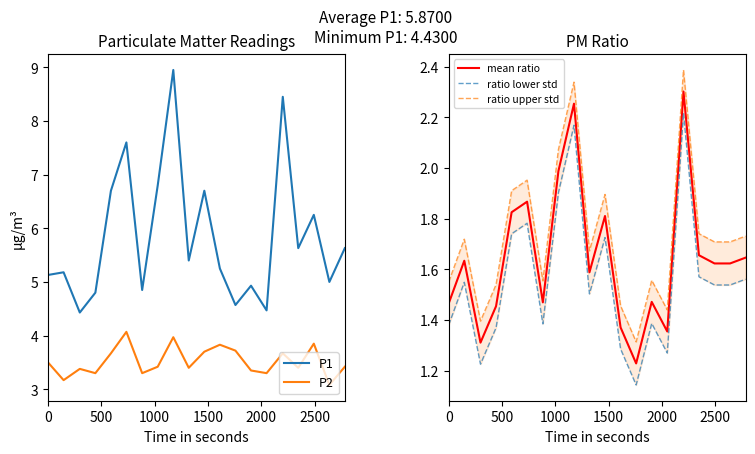

What is the highest value of the P2 series?

4.1